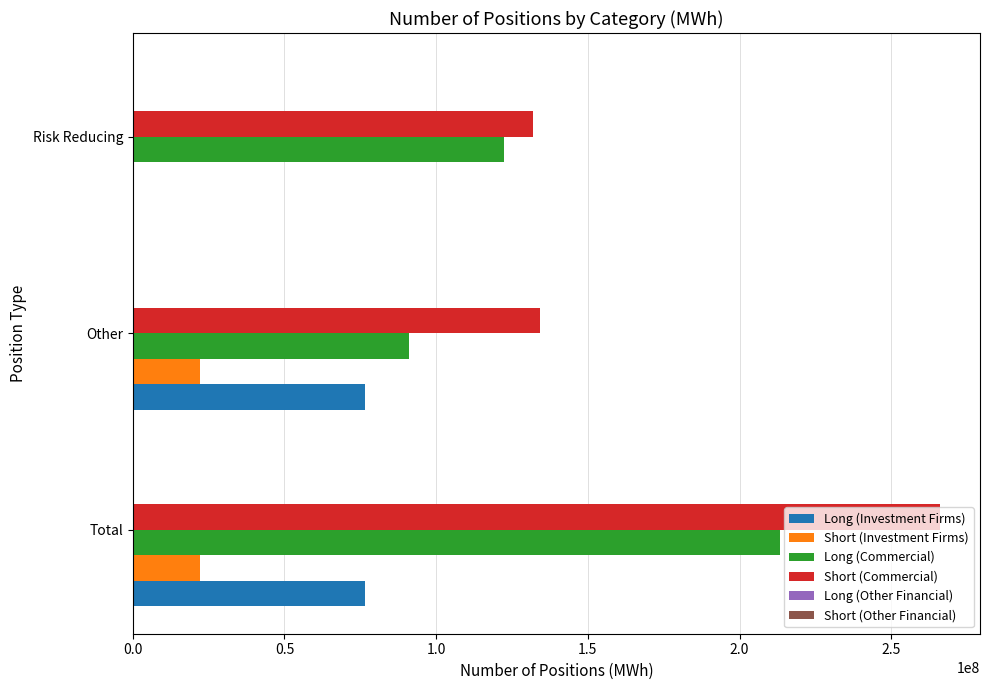

What is the sum of the Short (Investment Firms) values at Other and Total?

44259798